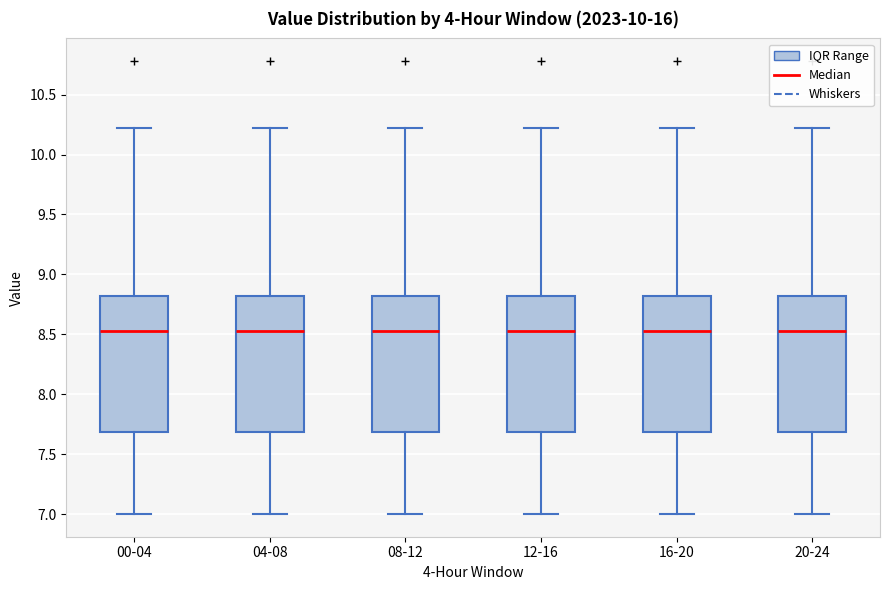

Reading left to right, transcribe this box plot: for each box, give where its median line is, the range the box spans, and where its two whiskers end, as read against the y-axis. The values are not printed on the chart, so give them approximately, as read against the axis.

00-04: median 8.55, box 7.70 to 8.80, whiskers 7.00 to 10.20
04-08: median 8.55, box 7.70 to 8.80, whiskers 7.00 to 10.20
08-12: median 8.55, box 7.70 to 8.80, whiskers 7.00 to 10.20
12-16: median 8.55, box 7.70 to 8.80, whiskers 7.00 to 10.20
16-20: median 8.55, box 7.70 to 8.80, whiskers 7.00 to 10.20
20-24: median 8.55, box 7.70 to 8.80, whiskers 7.00 to 10.20